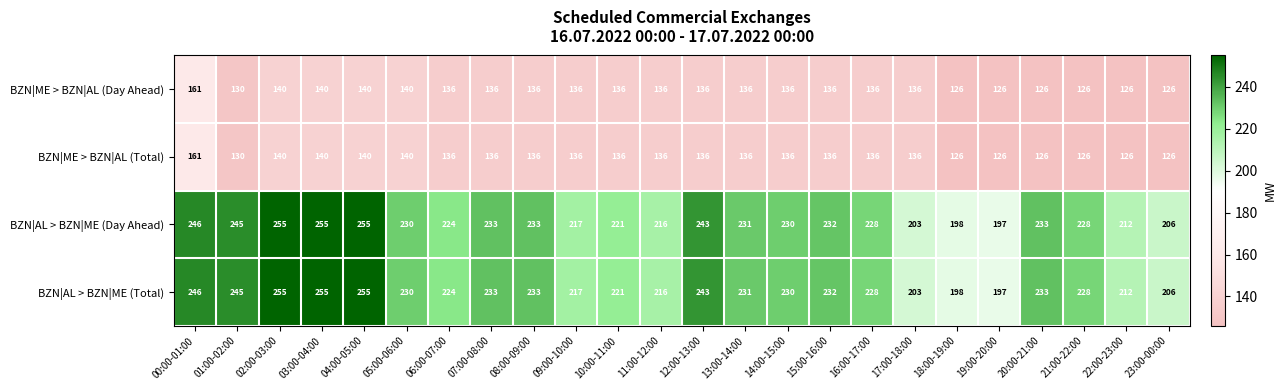

What is the minimum value shown in the chart?

126